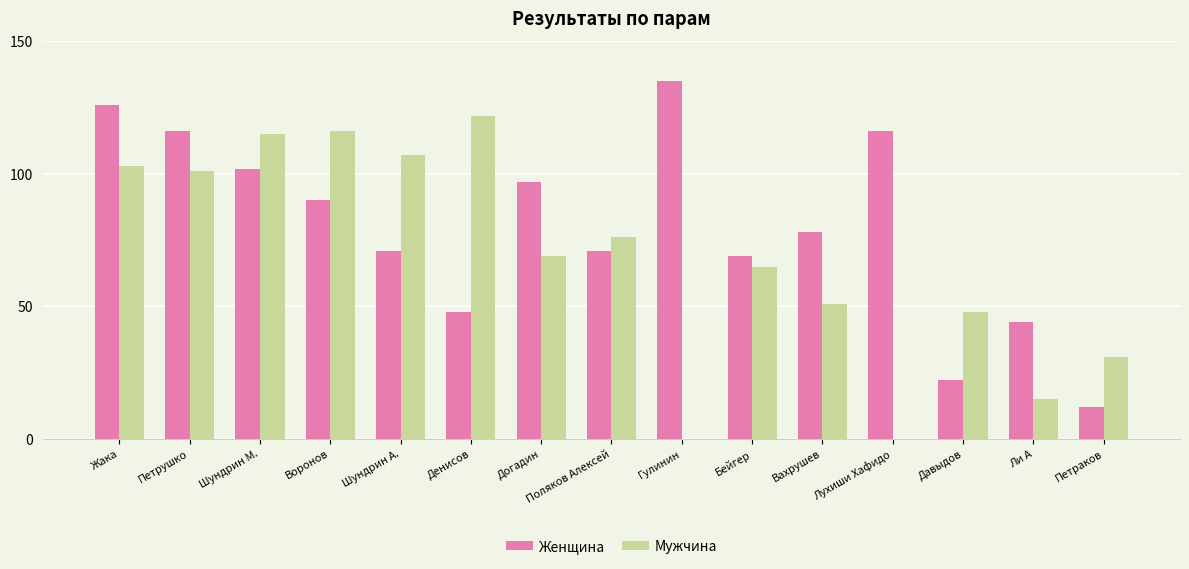

Reading left to right, what are all the values shown in this chart?

Женщина: Жака=126	Петрушко=116	Шундрин М.=102	Воронов=90	Шундрин А.=71	Денисов=48	Догадин=97	Поляков Алексей=71	Гулинин=135	Бейгер=69	Вахрушев=78	Лухиши Хафидо=116	Давыдов=22	Ли А=44	Петраков=12
Мужчина: Жака=103	Петрушко=101	Шундрин М.=115	Воронов=116	Шундрин А.=107	Денисов=122	Догадин=69	Поляков Алексей=76	Гулинин=0	Бейгер=65	Вахрушев=51	Лухиши Хафидо=0	Давыдов=48	Ли А=15	Петраков=31